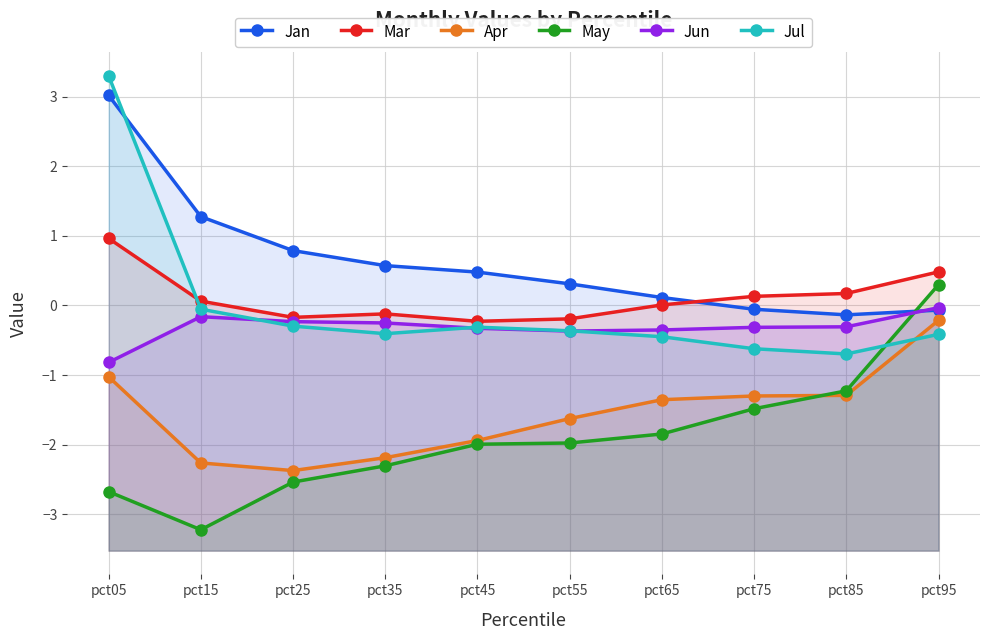

At which category does Apr reach its first local valley?

pct25